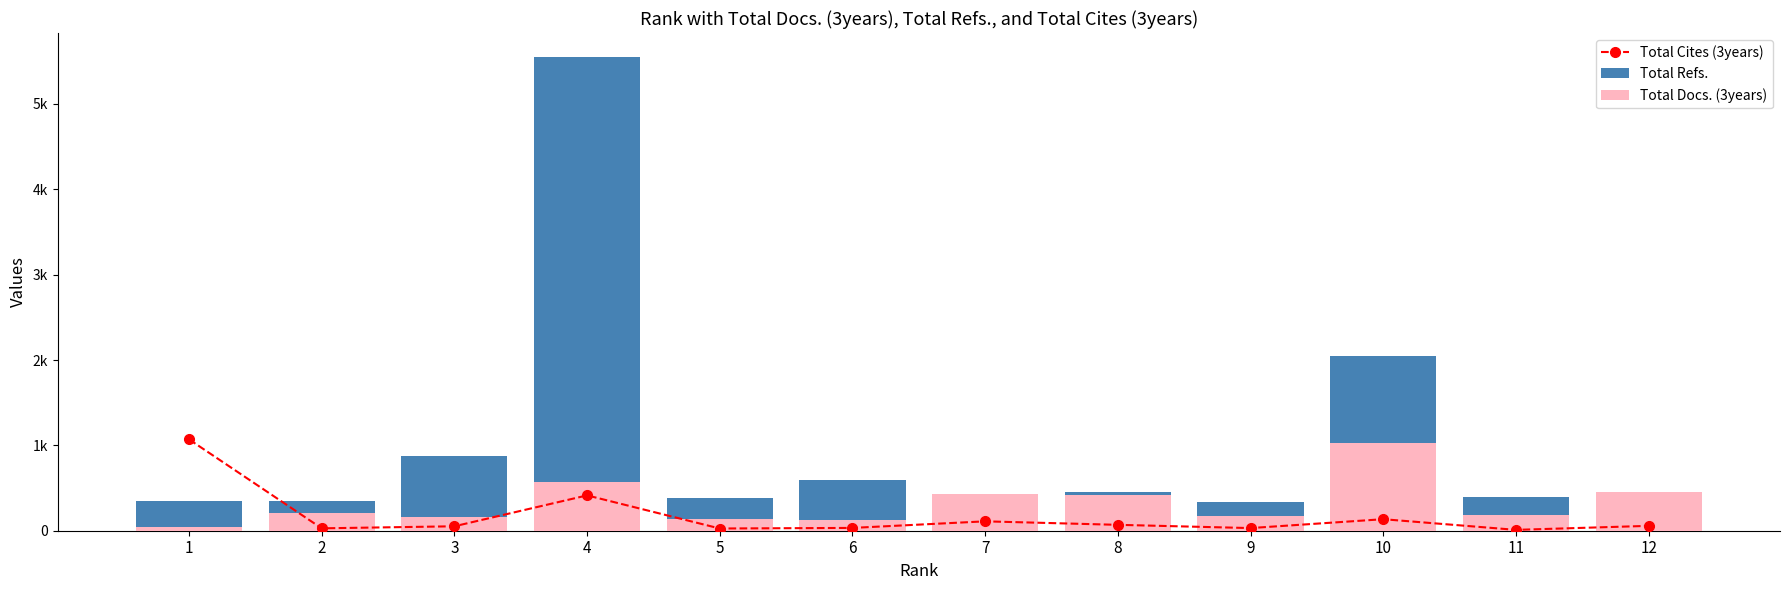

Which category has the highest value in the Total Docs. (3years) series?

10